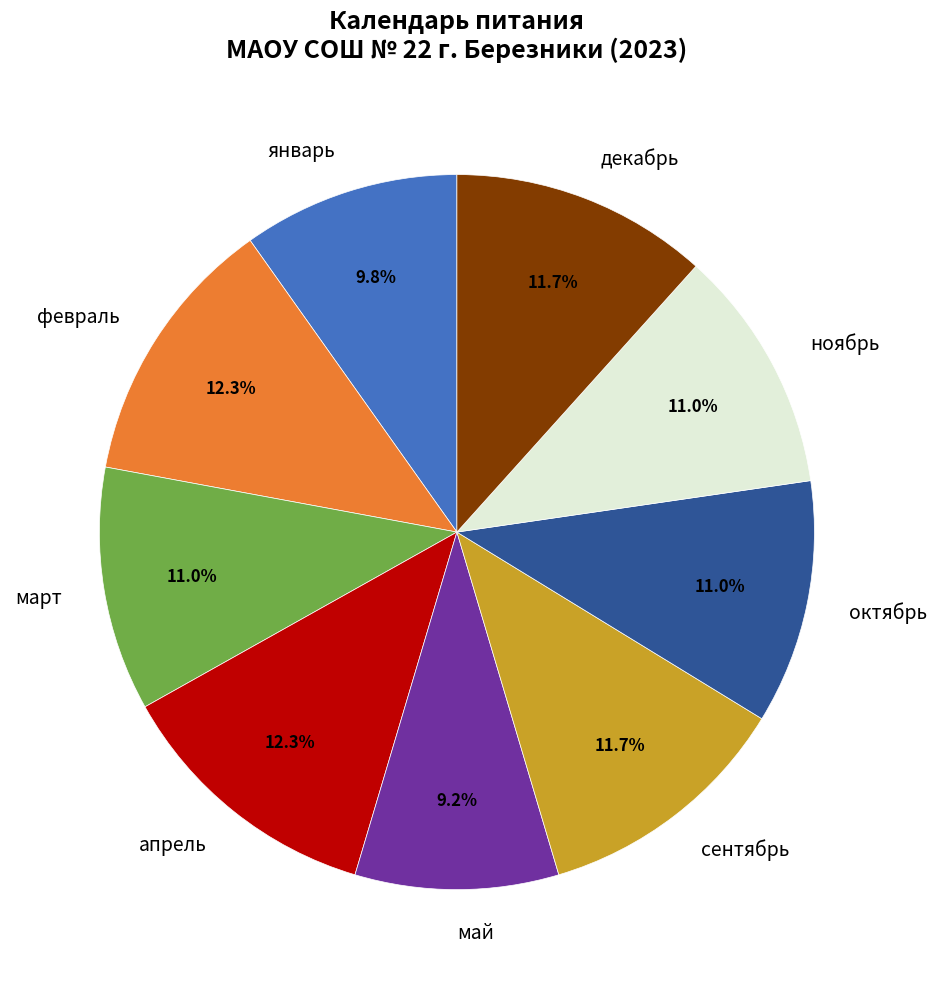

Is it true that май is 19% of the pie?

False